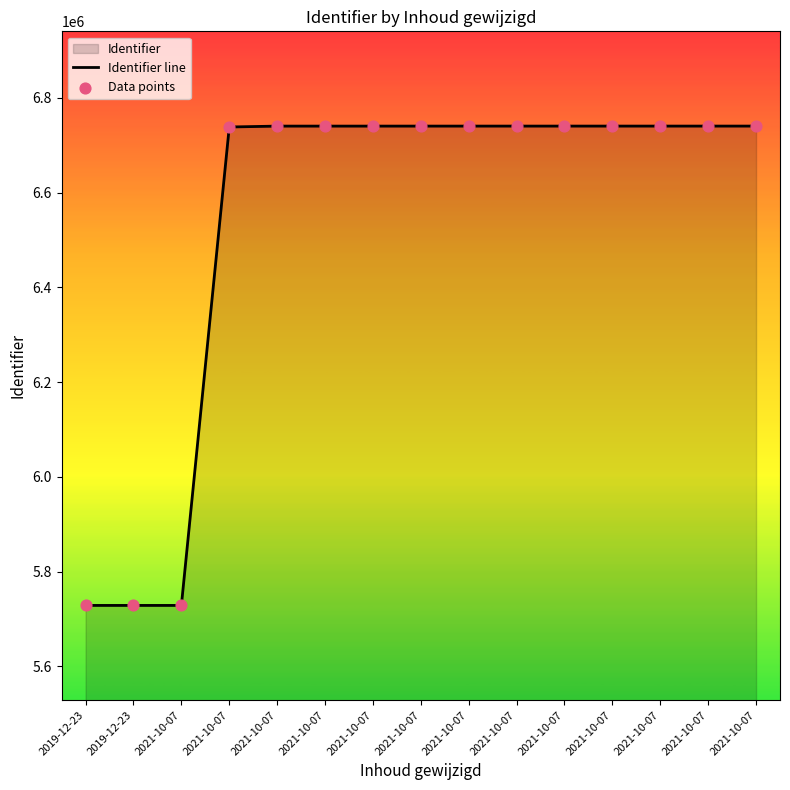

Which series has the largest Y range (max minus min)?

Identifier line